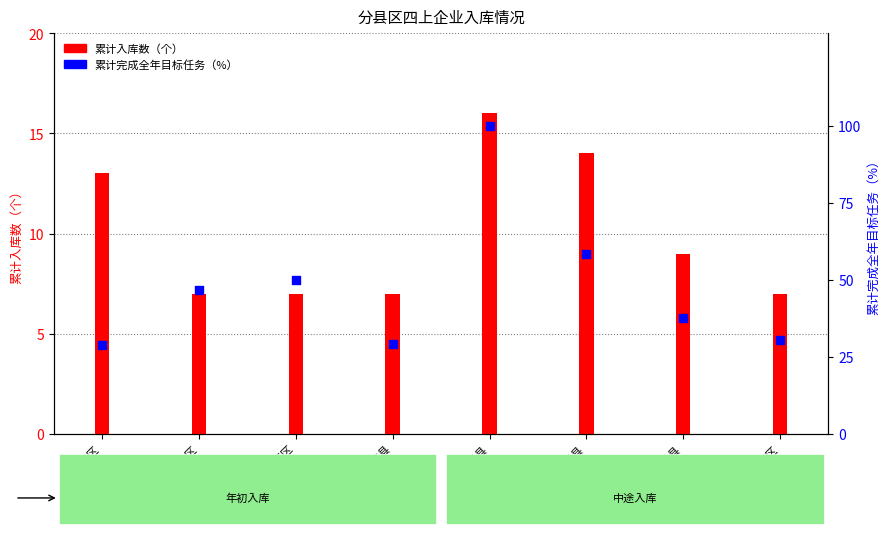

Approximately how many times larger is the value at 剑阁县 compared to 昭化区?

1.2